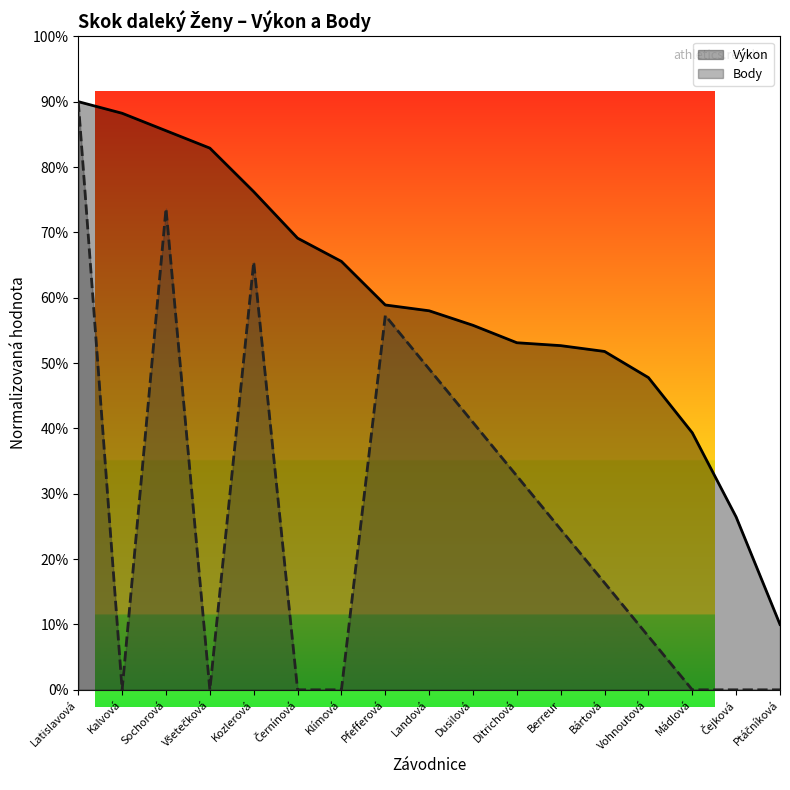

True or false: Body and Výkon intersect in this chart.

False